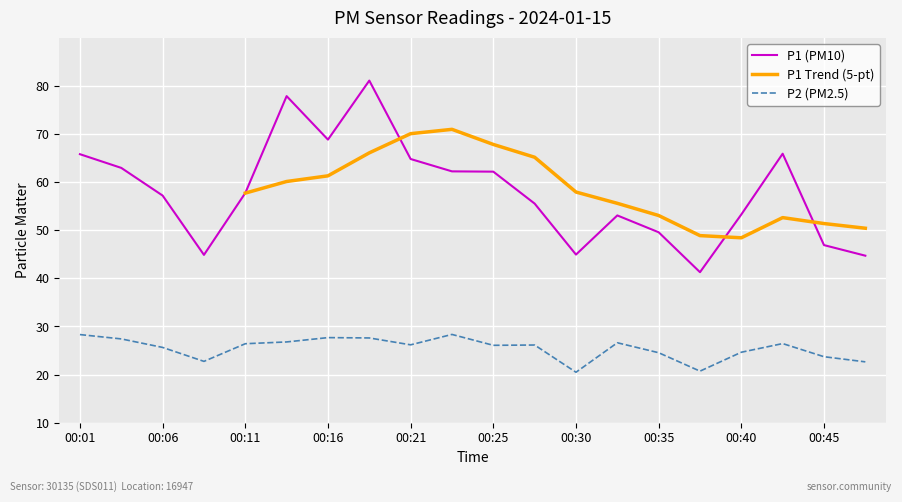

True or false: P1 has a value of 49.6 at 00:35.

True